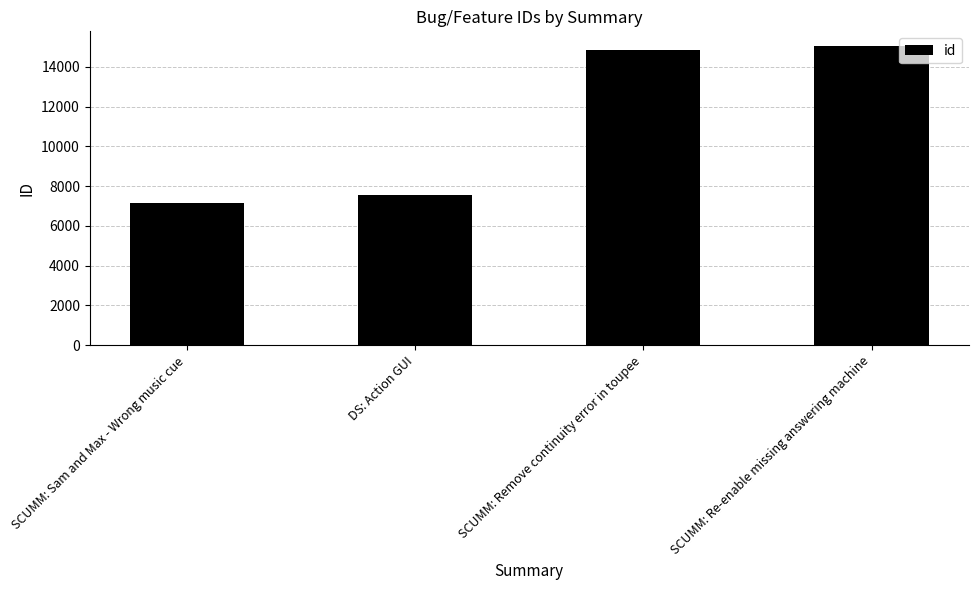

What is the approximate value at SCUMM: Remove continuity error in toupee, to the nearest 100?

14900